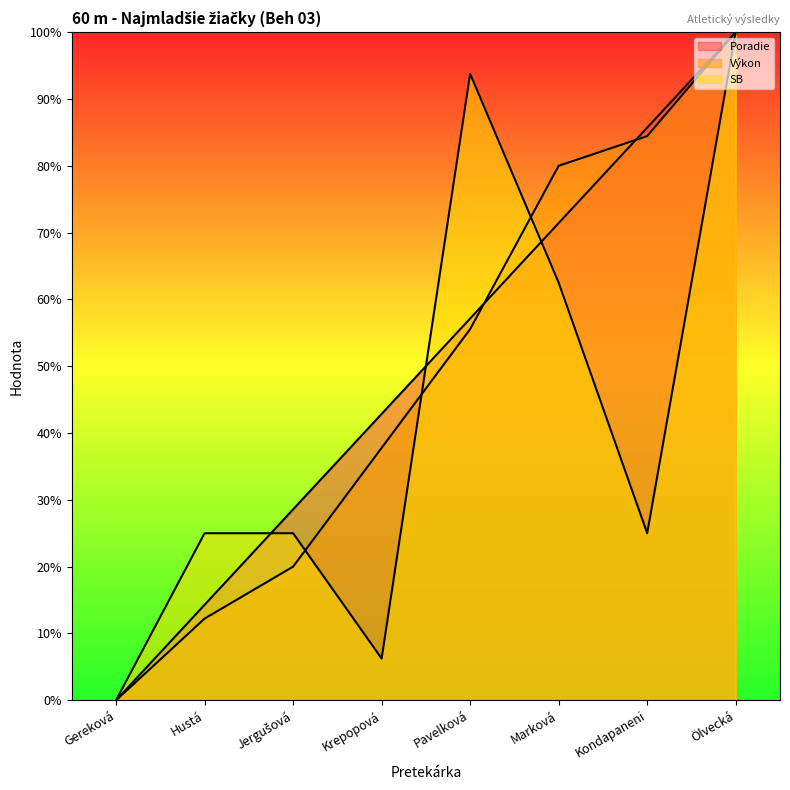

Reading left to right, extract all data points from this chart.

Poradie: 0.0	14.3	28.6	42.9	57.1	71.4	85.7	100.0
Výkon: 0.0	12.2	20.0	37.8	55.6	80.0	84.4	100.0
SB: 0.0	25.0	25.0	6.2	93.8	62.5	25.0	100.0